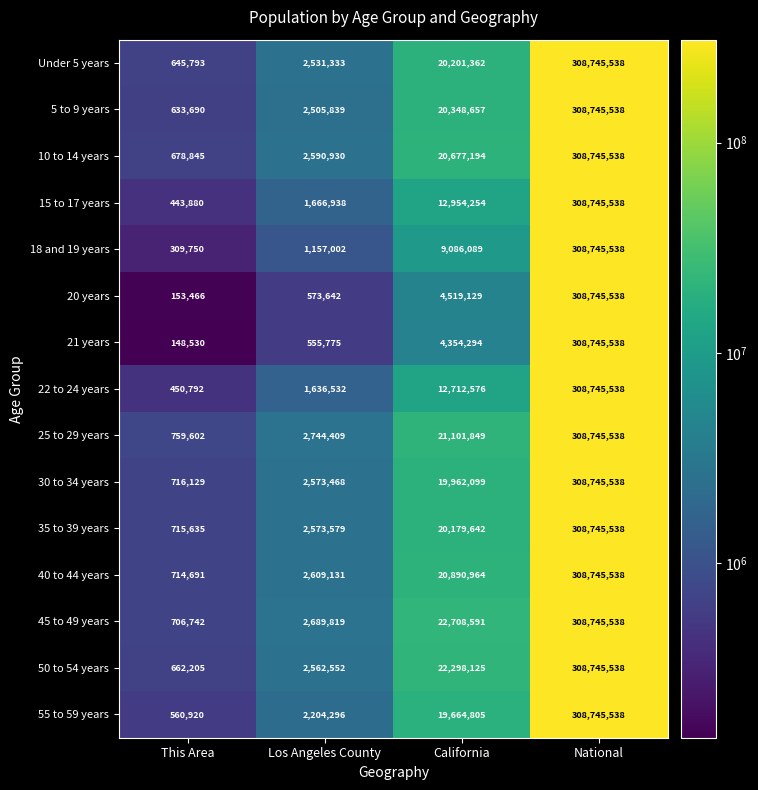

What is the difference between the maximum and minimum values in the 40 to 44 years series?

308030847